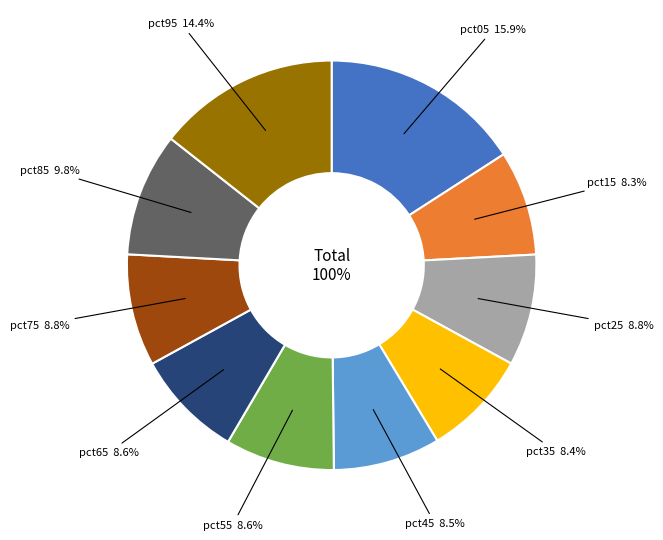

To the nearest percent, what is the combined percentage of pct05 and pct45?

24%